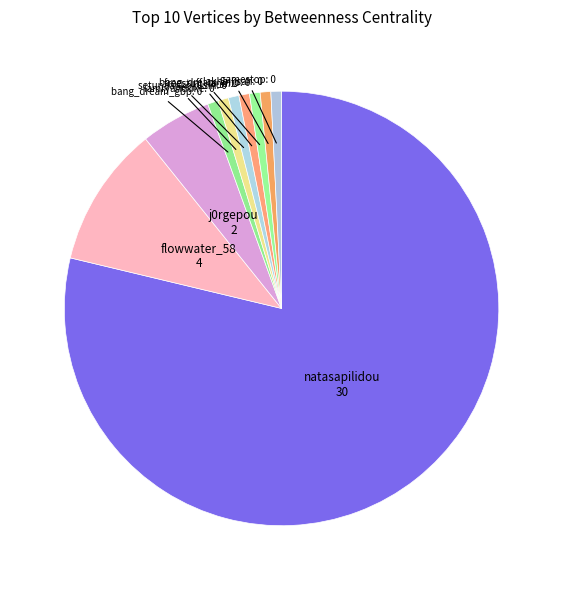

Count the number of slices in the pie.

10